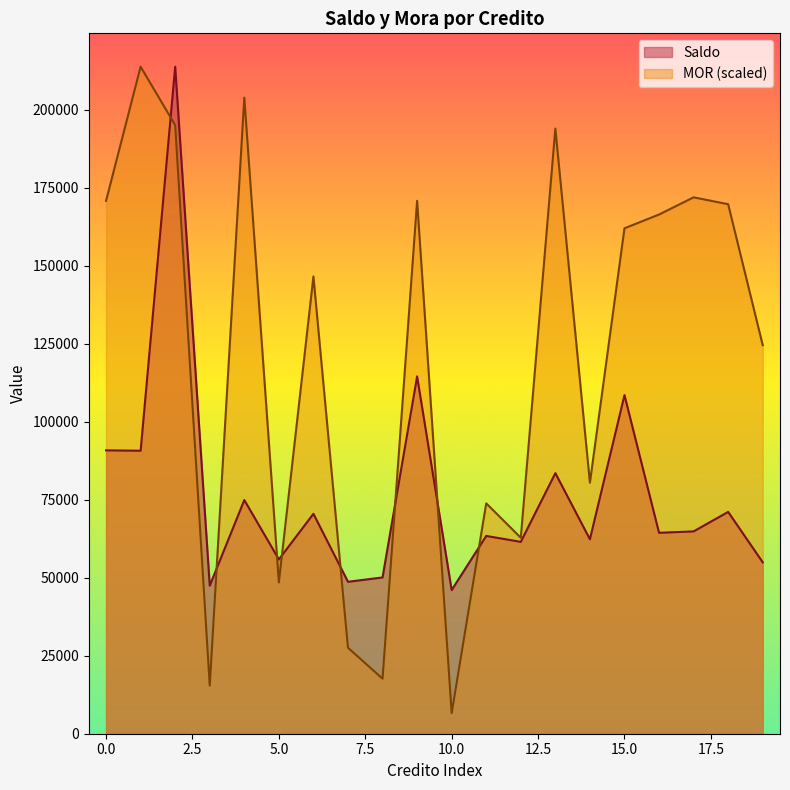

Which series changed the most between 10.0 and 15.0?

MOR (scaled)